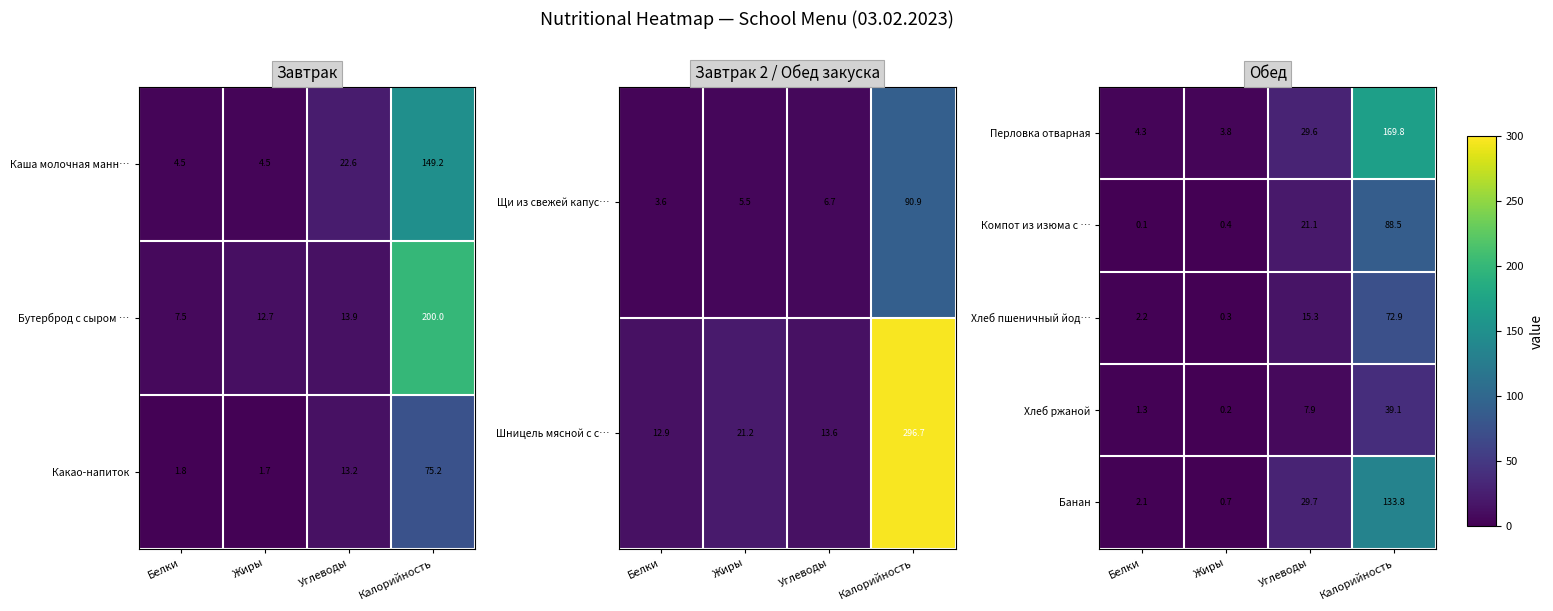

What is the difference between the maximum and minimum values in the Банан series?

133.1